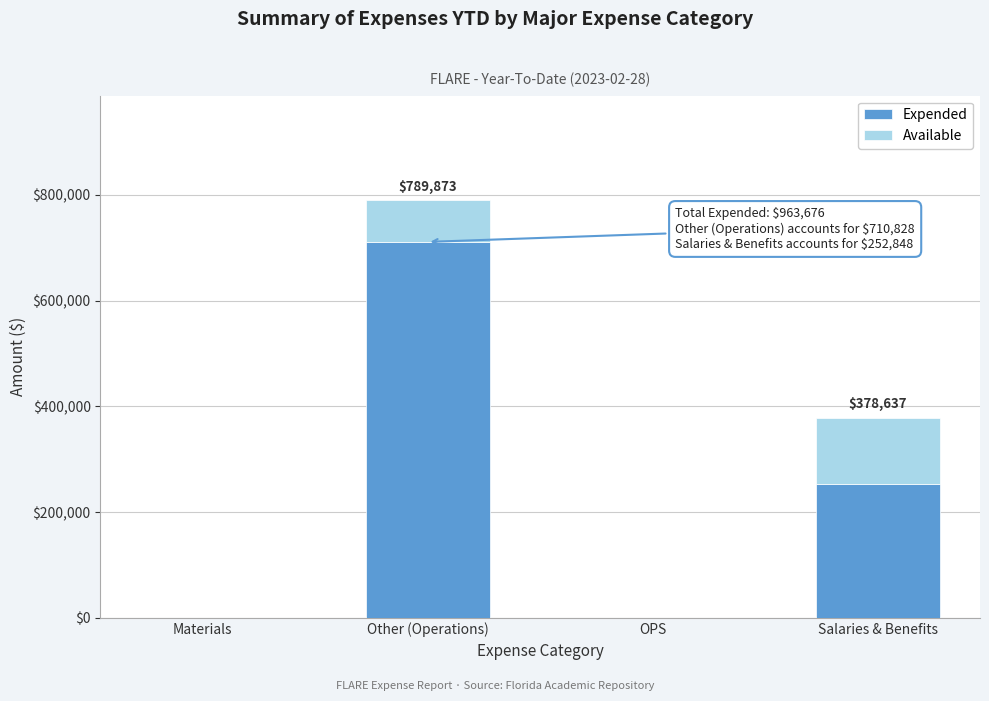

Reading left to right, list the values for the Expended series.

Materials=0	Other (Operations)=710828	OPS=0	Salaries & Benefits=252848